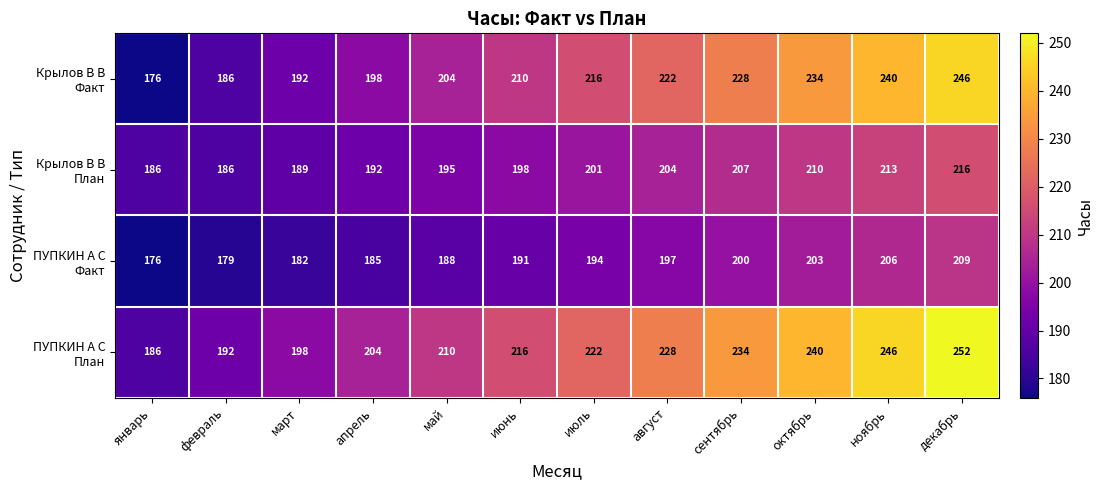

What is the total value across all series at февраль?

743